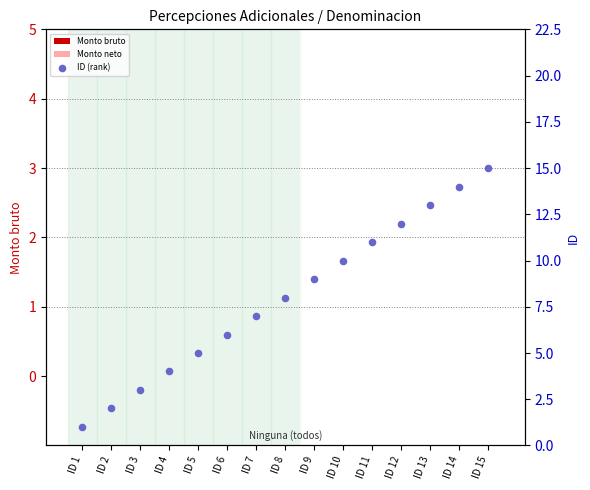

What are all the series names shown in the legend?

Monto bruto, Monto neto, ID (rank)